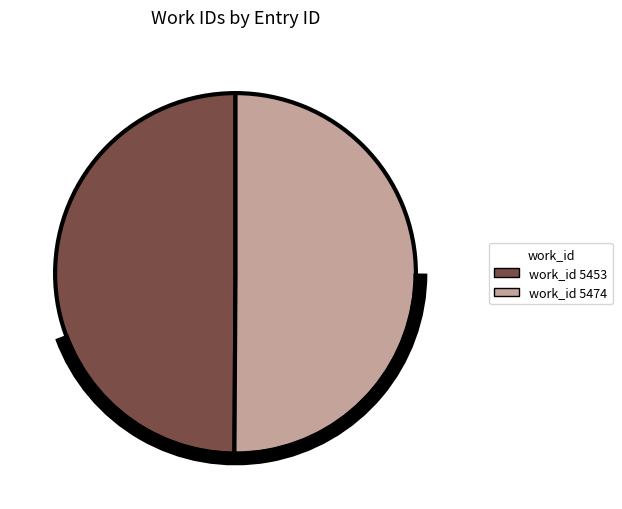

To the nearest percent, what is the average slice percentage?

50%